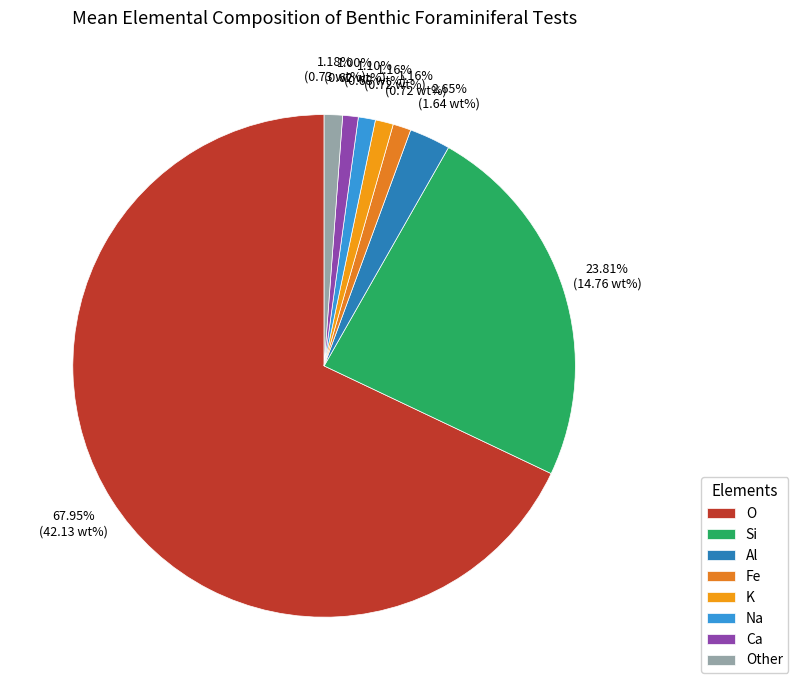

What is the largest slice in the pie chart?

O